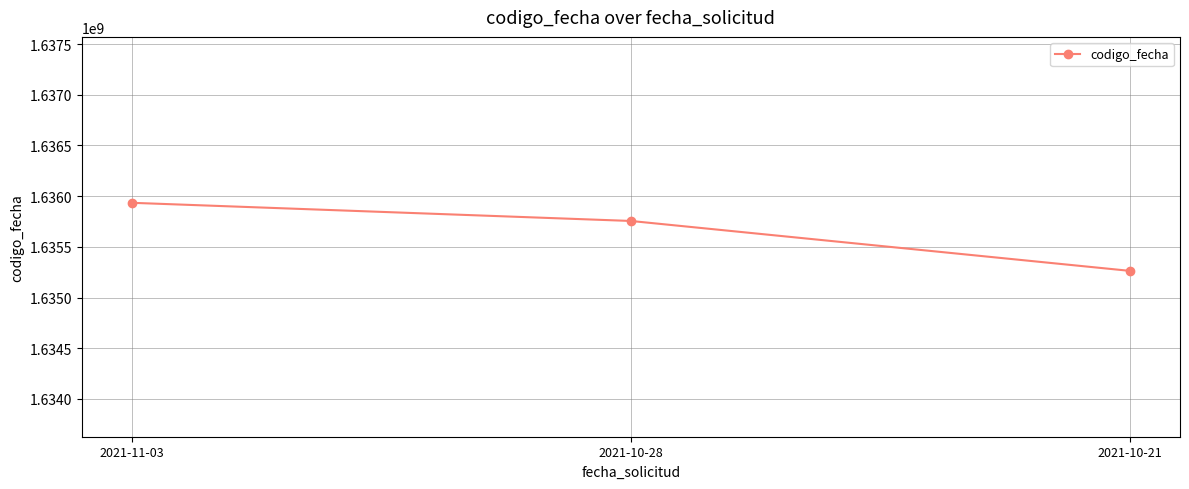

What is the label of the 2nd point from the left?

2021-10-28